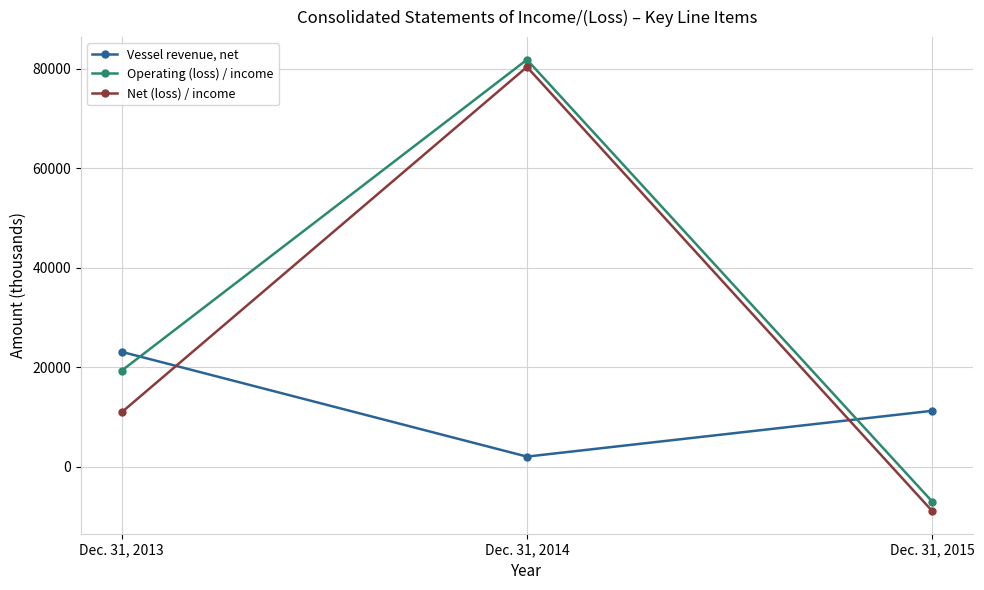

Reading left to right, transcribe all the data shown in this chart.

Vessel revenue, net: 23079	2010	11223
Operating (loss) / income: 19271	81810	-7055
Net (loss) / income: 10907	80348	-8956